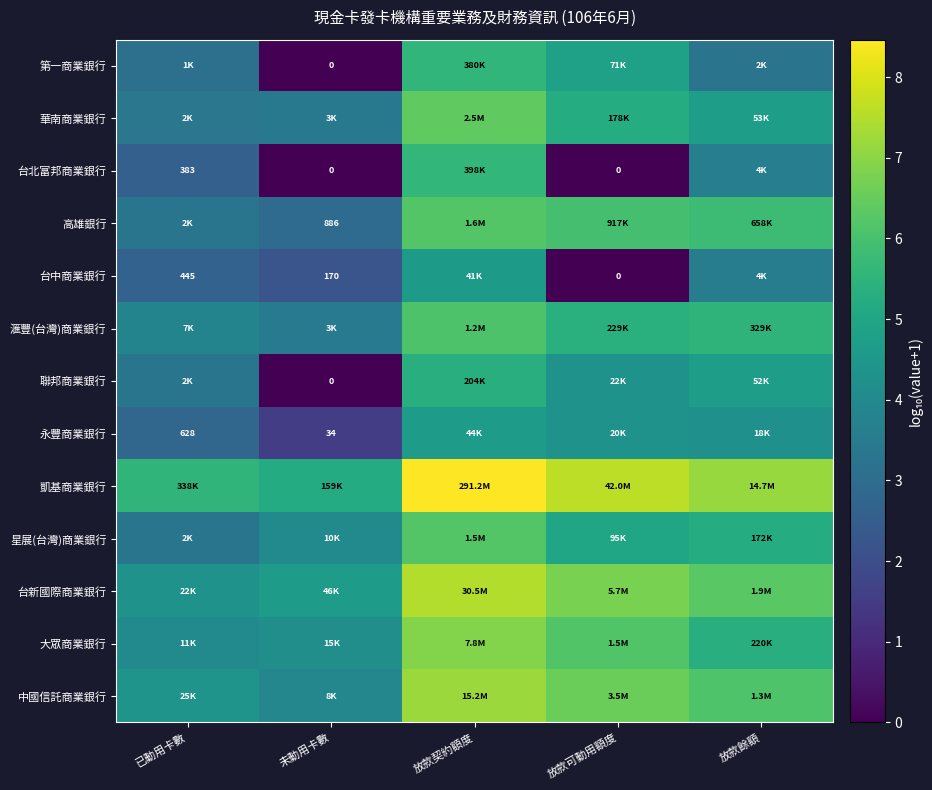

Which has a higher value, 已動用卡數 or 放款餘額?

放款餘額